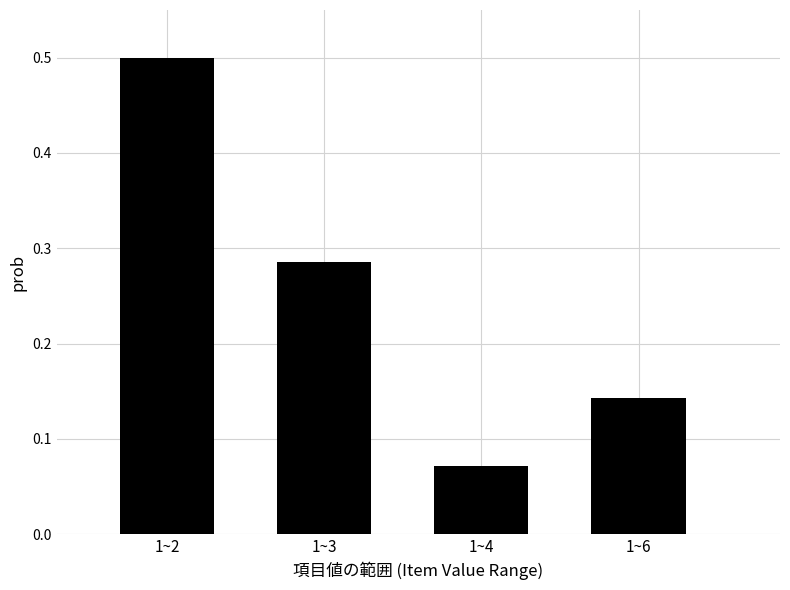

Count the number of categories in the chart.

4